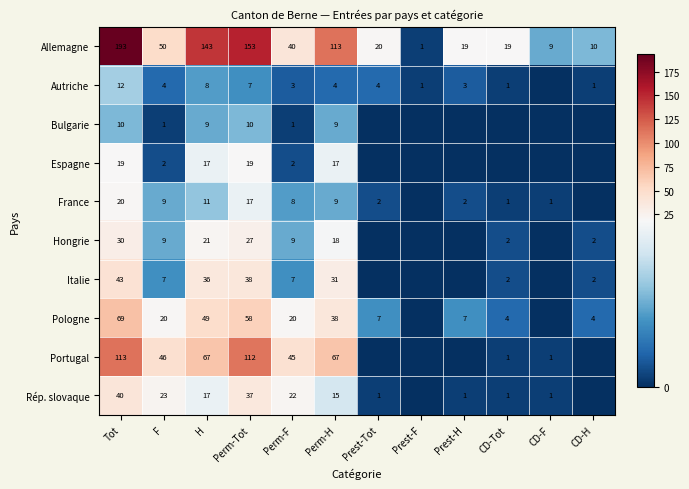

What is the total value across all series at Perm-H?

321